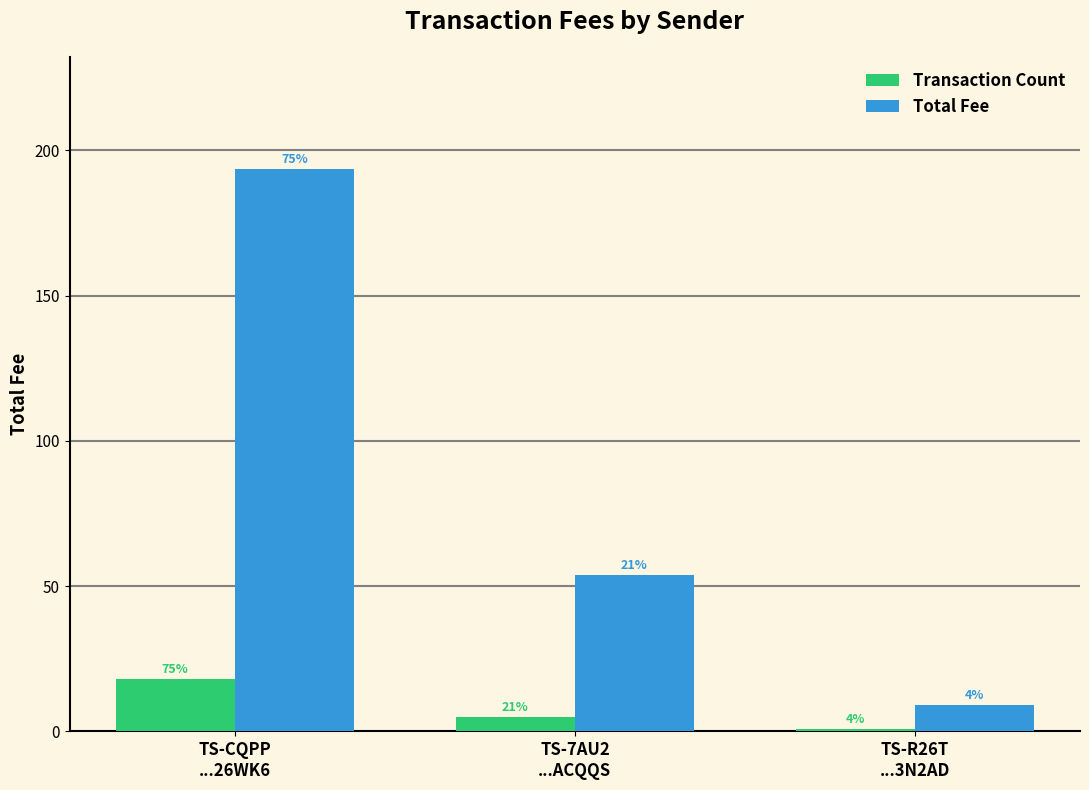

Rank the series by their average value, from lowest to highest.

Transaction Count, Total Fee